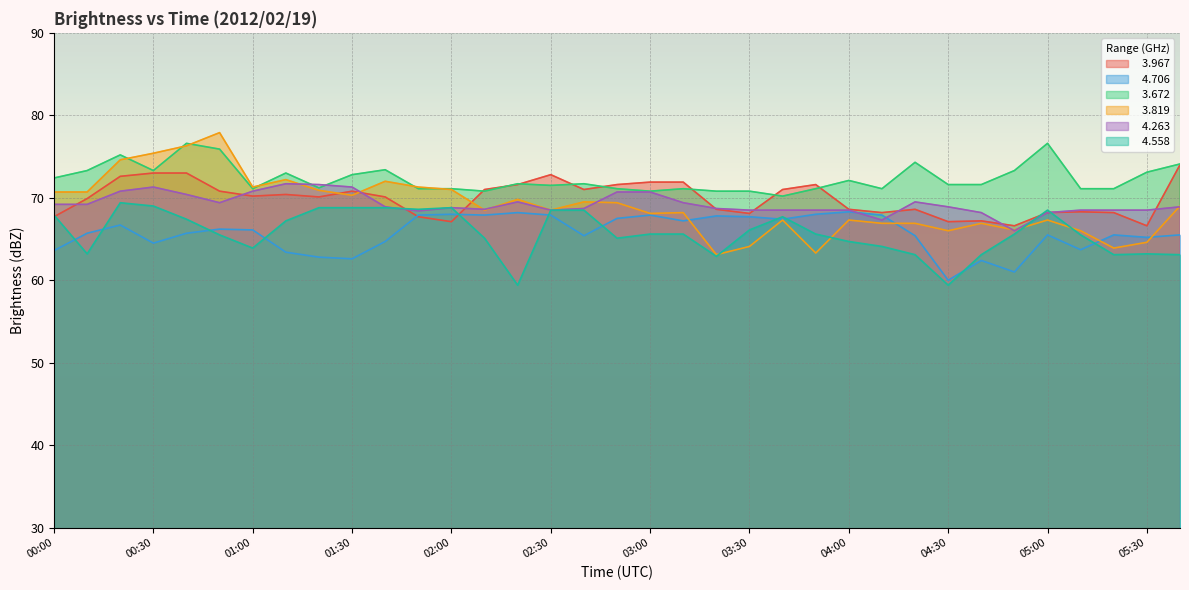

Where does the   3.672 series first go above 71?

00:00